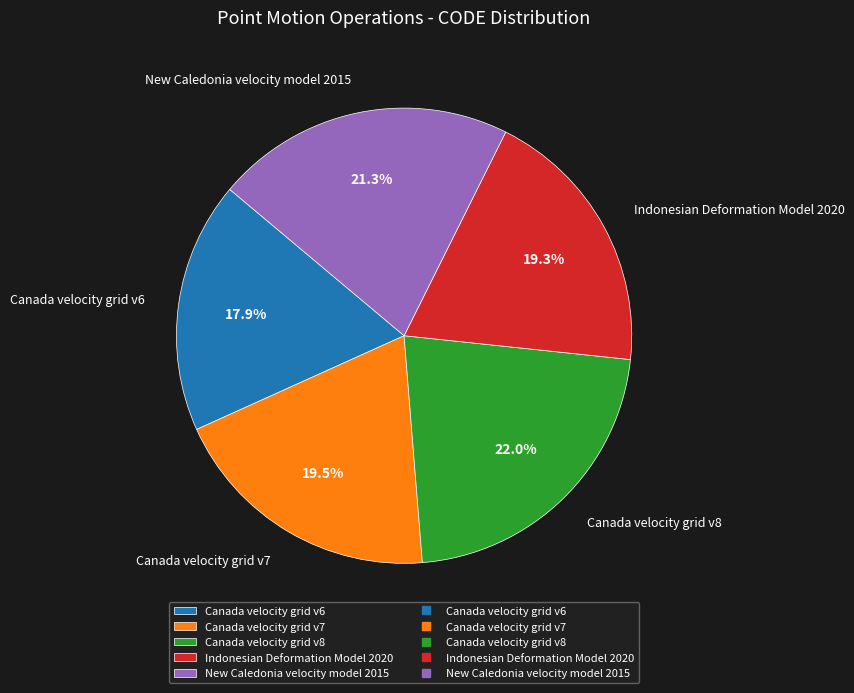

What percentage is the Canada velocity grid v6 slice, to the nearest percent?

18%